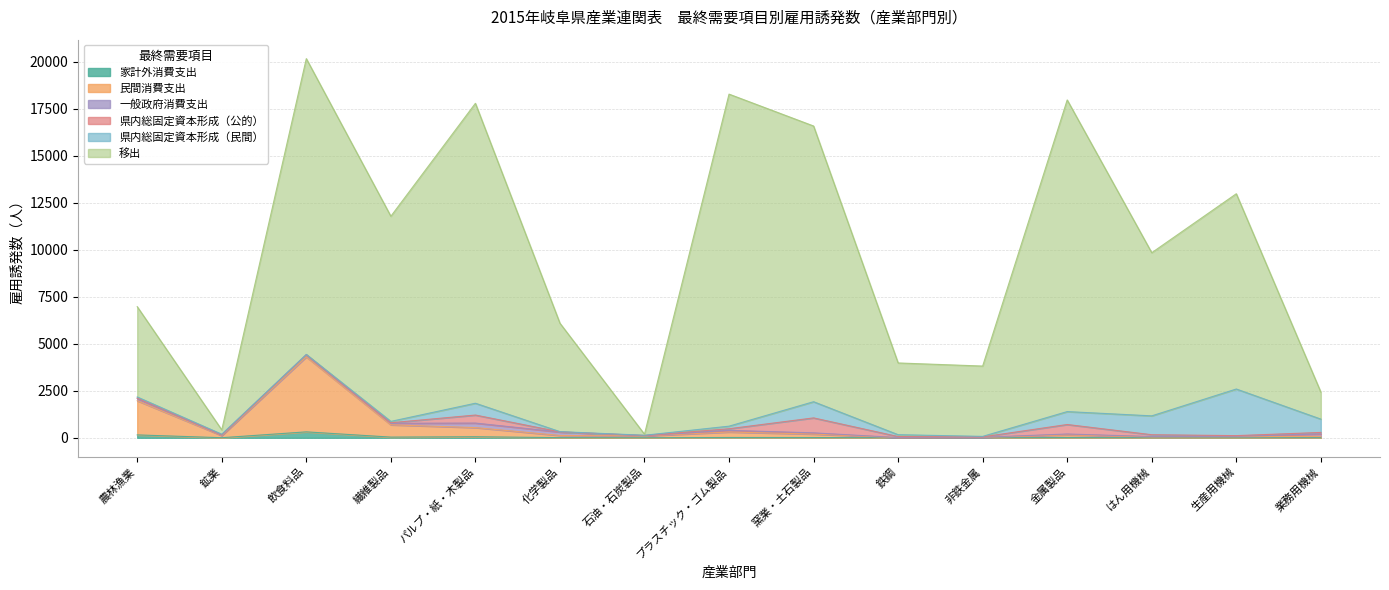

Does the chart have visible grid lines?

Yes